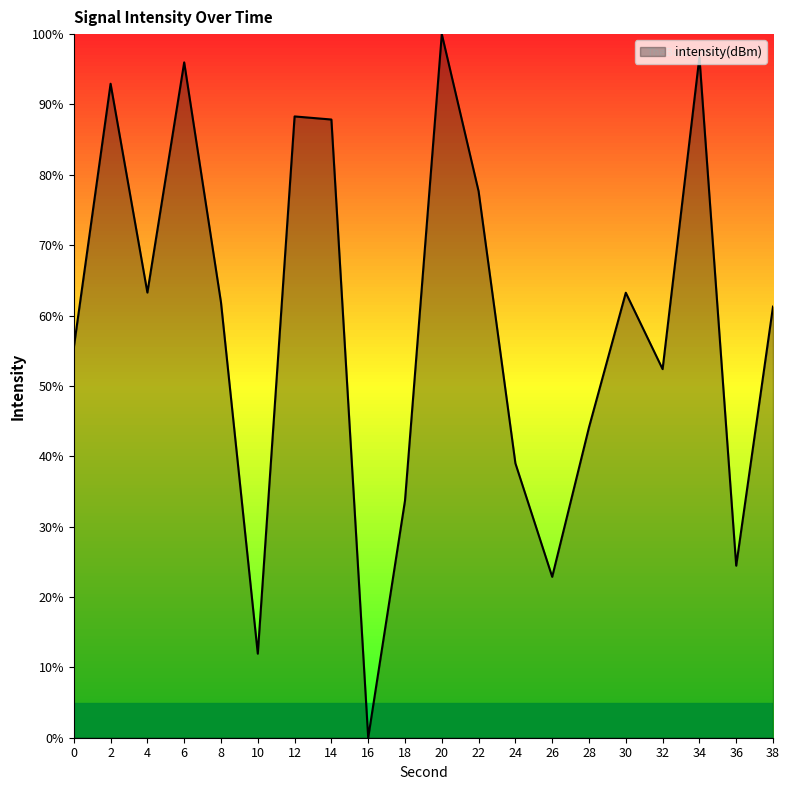

What is the change in value from 12 to 22?

-10.6